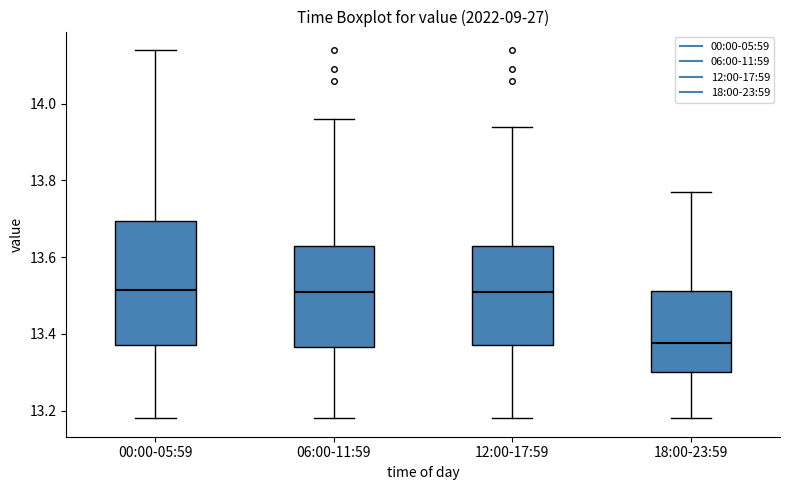

Reading left to right, transcribe this box plot: for each box, give where its median line is, the range the box spans, and where its two whiskers end, as read against the y-axis. The values are not printed on the chart, so give them approximately, as read against the axis.

00:00-05:59: median 13.52, box 13.38 to 13.70, whiskers 13.18 to 14.14
06:00-11:59: median 13.52, box 13.36 to 13.64, whiskers 13.18 to 13.96
12:00-17:59: median 13.52, box 13.38 to 13.64, whiskers 13.18 to 13.94
18:00-23:59: median 13.38, box 13.30 to 13.52, whiskers 13.18 to 13.78